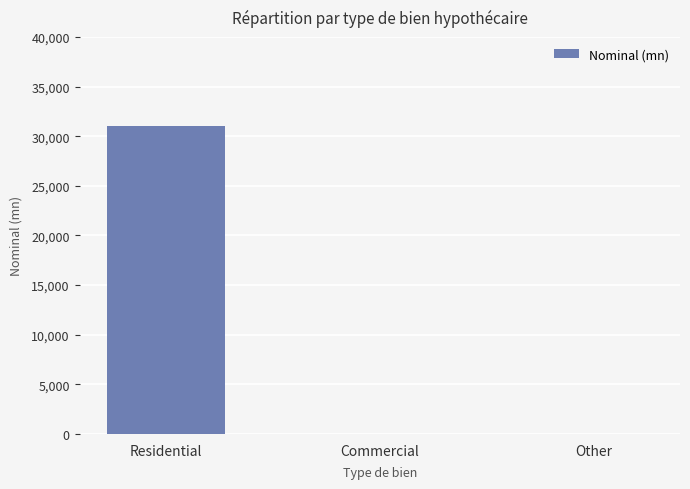

Does the chart contain stacked bars?

No